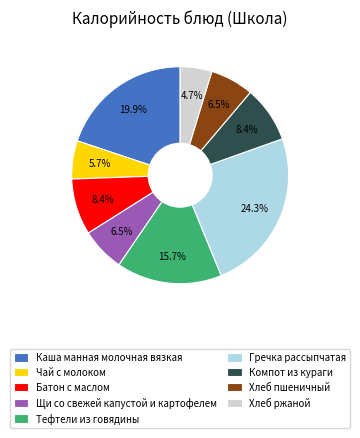

Is there any slice that represents more than half of the pie?

No